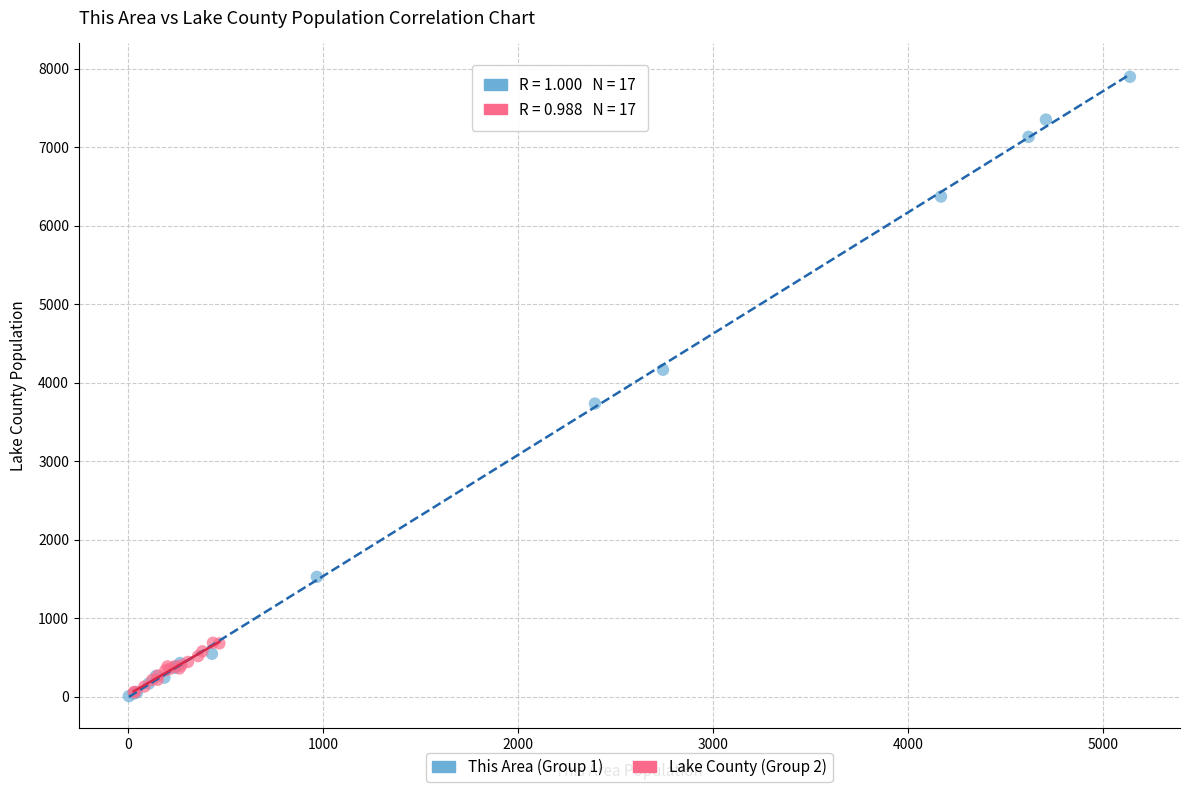

Which series contains the highest Y value?

This Area (Group 1)